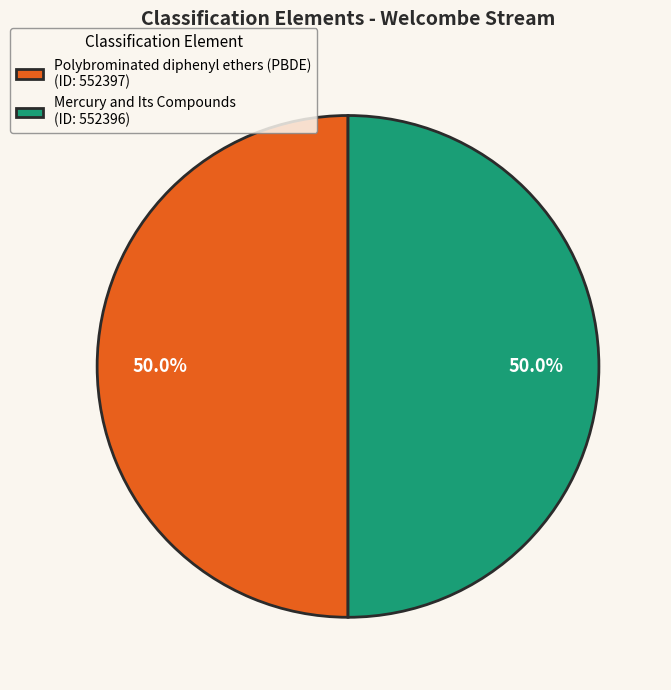

Is the sum of Mercury and Its Compounds and Polybrominated diphenyl ethers (PBDE) greater than half?

Yes